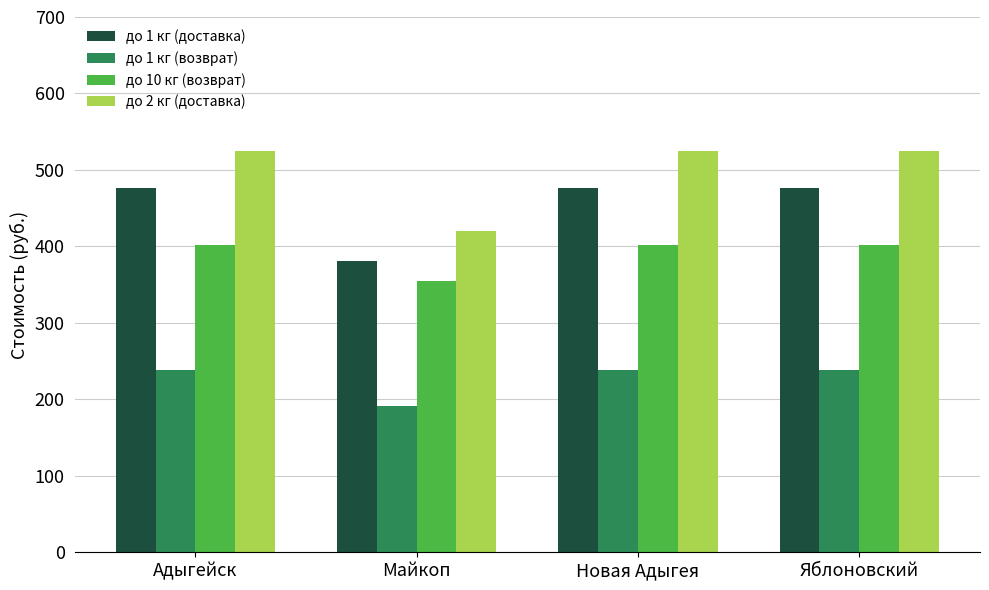

Which series has the largest total across all categories?

до 2 кг (доставка)